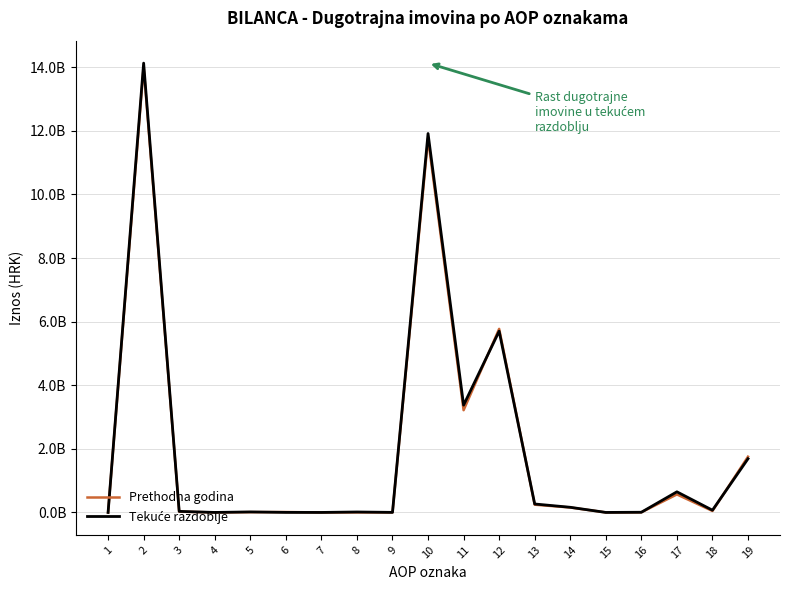

Does the chart display data point markers on the line(s)?

No